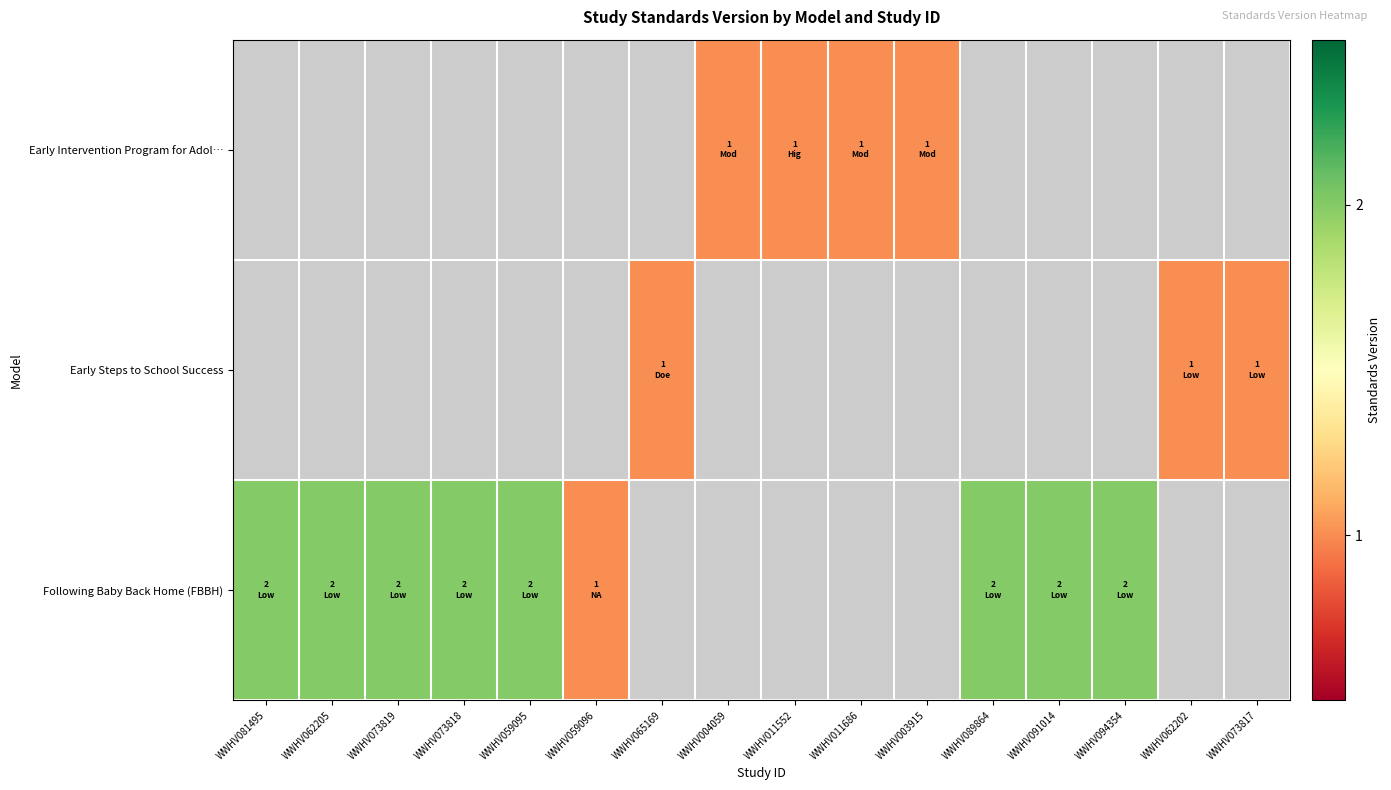

Count the number of categories in the chart.

16